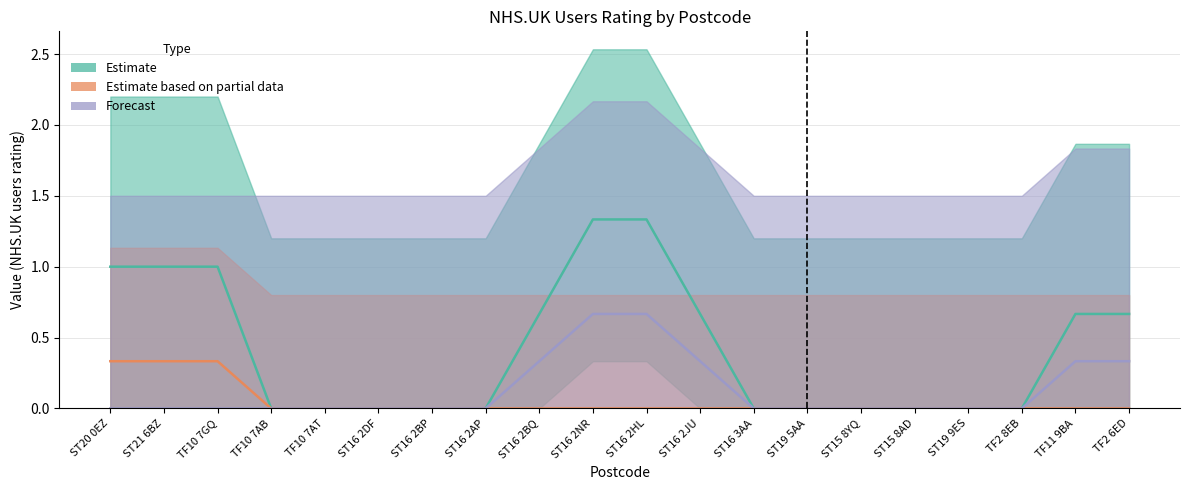

How many Forecast values are between 0 and 1?

20